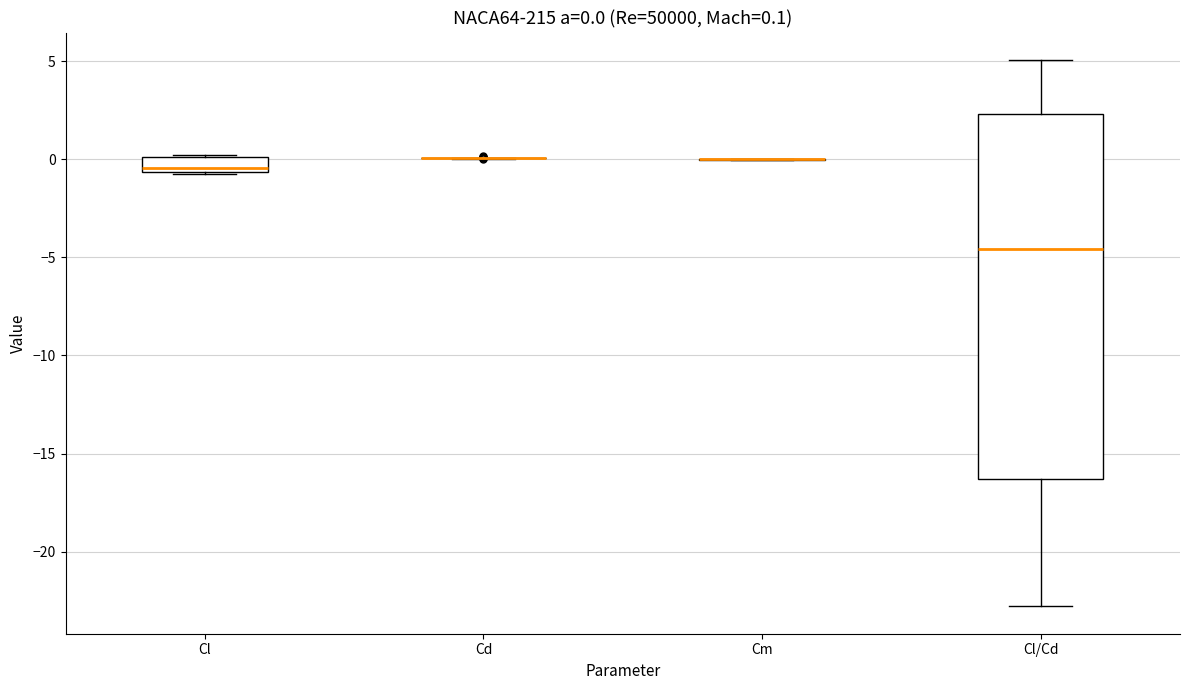

Which box is the tallest, from its lower edge to its upper edge?

Cl/Cd